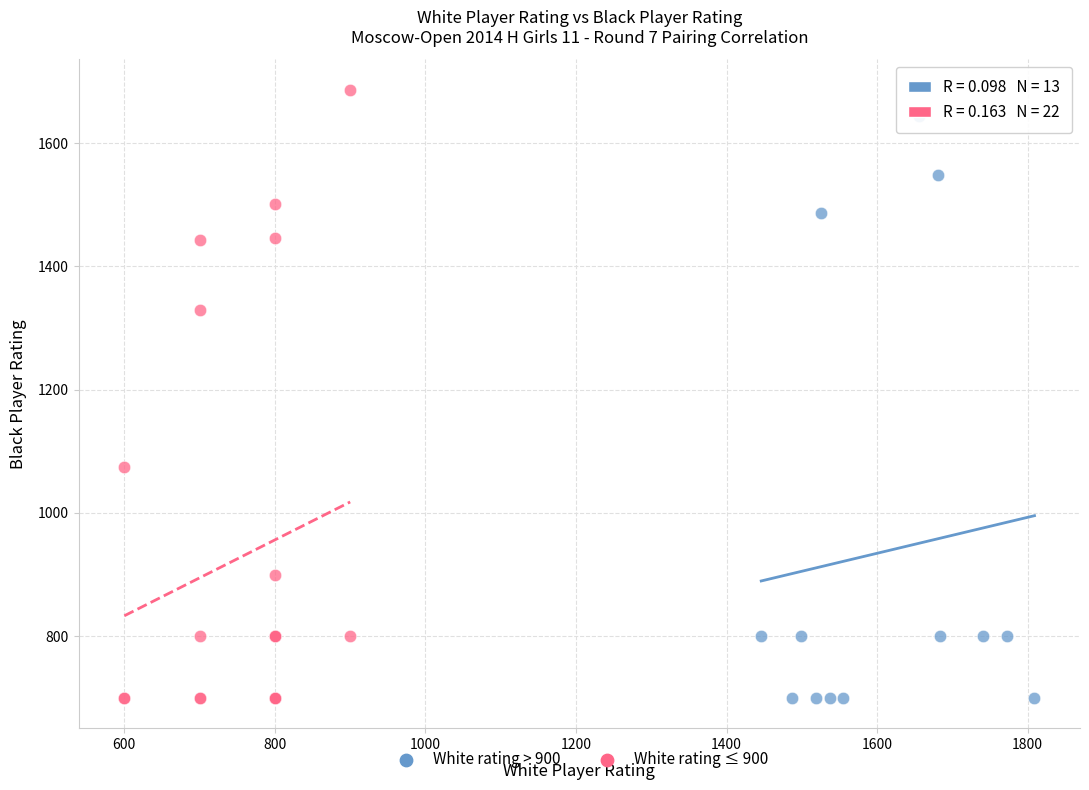

What are all the series names shown in the legend?

White rating > 900, White rating ≤ 900